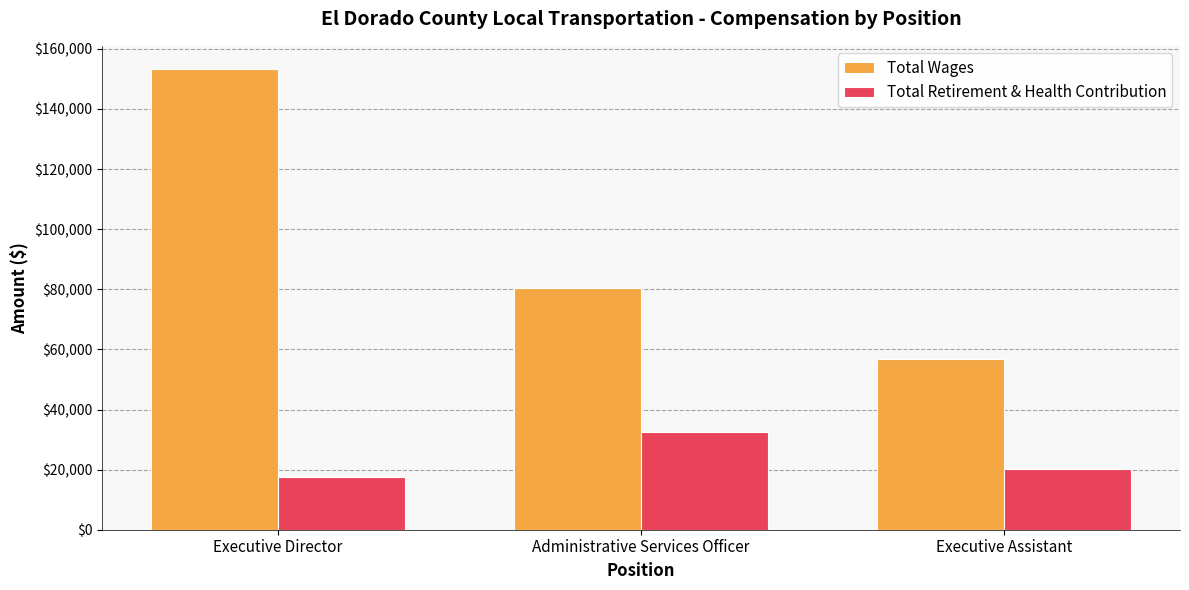

What is the label of the 3rd bar from the left?

Executive Assistant